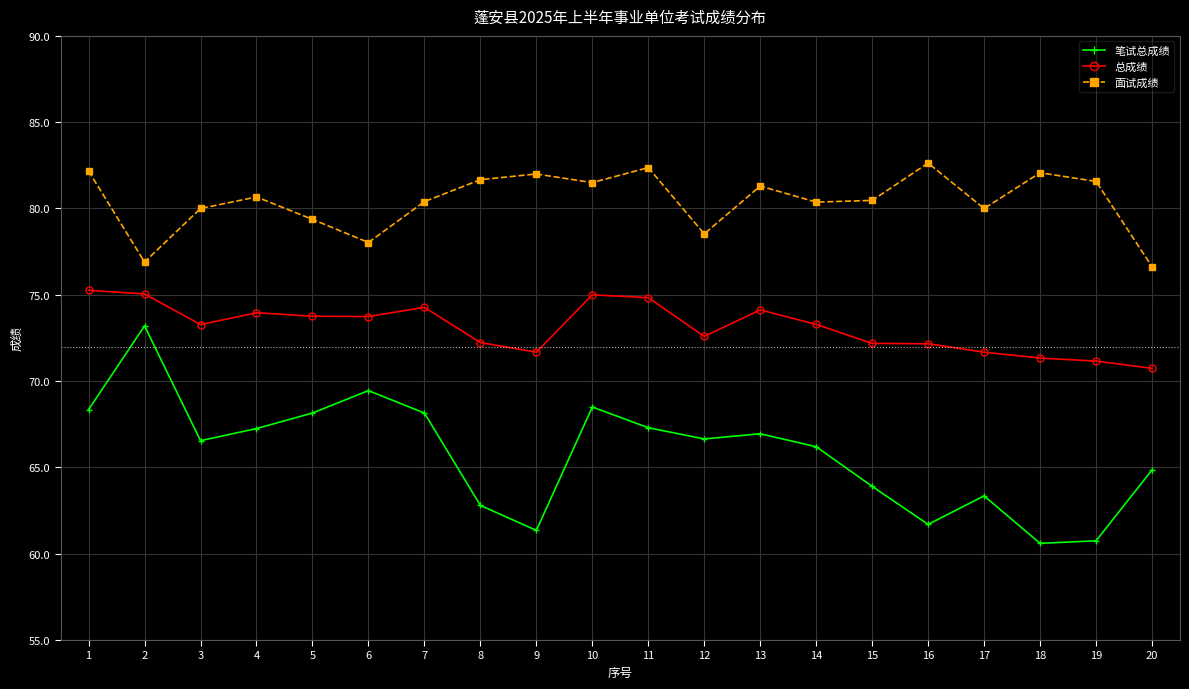

List the series in order of their peak value, lowest first.

笔试总成绩, 总成绩, 面试成绩